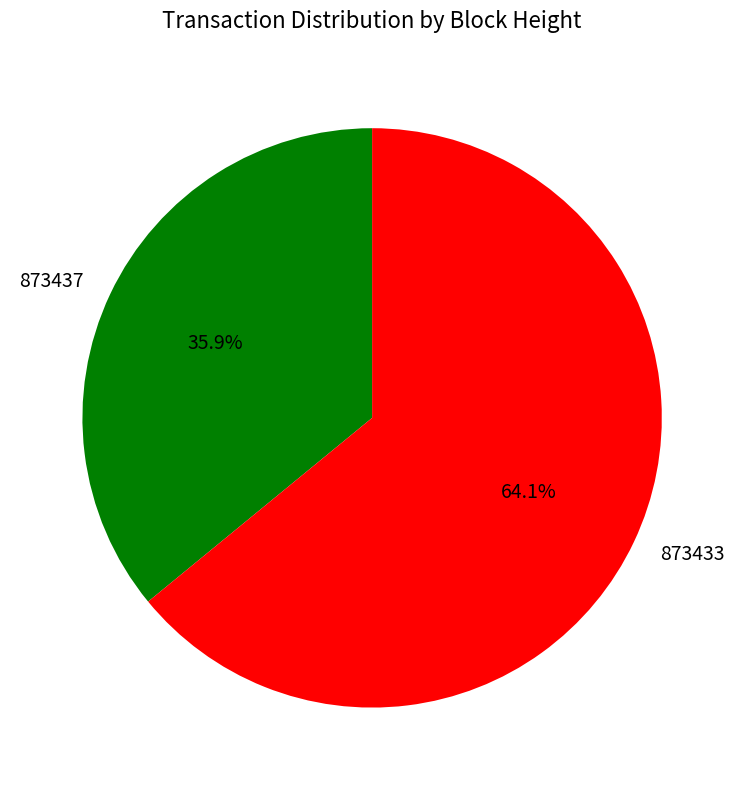

What percentage is NOT represented by 873437?

64.1%